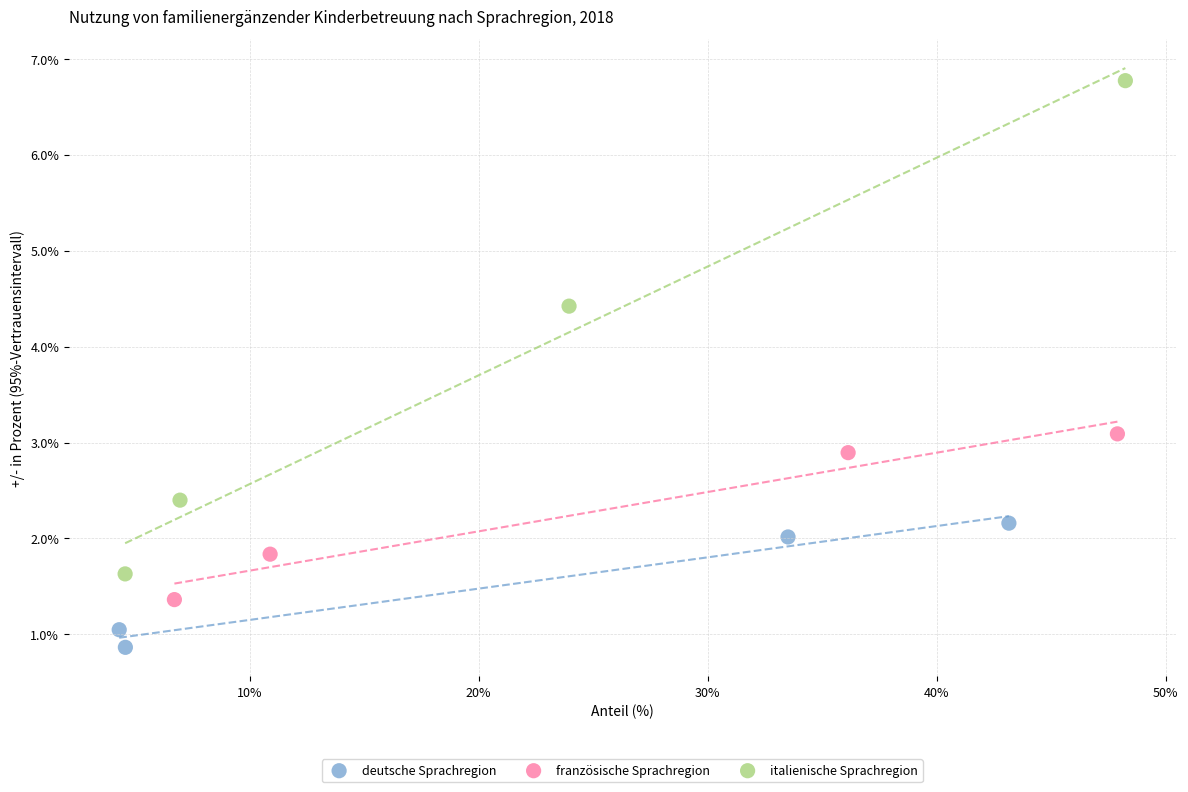

What are all the series names shown in the legend?

deutsche Sprachregion, französische Sprachregion, italienische Sprachregion